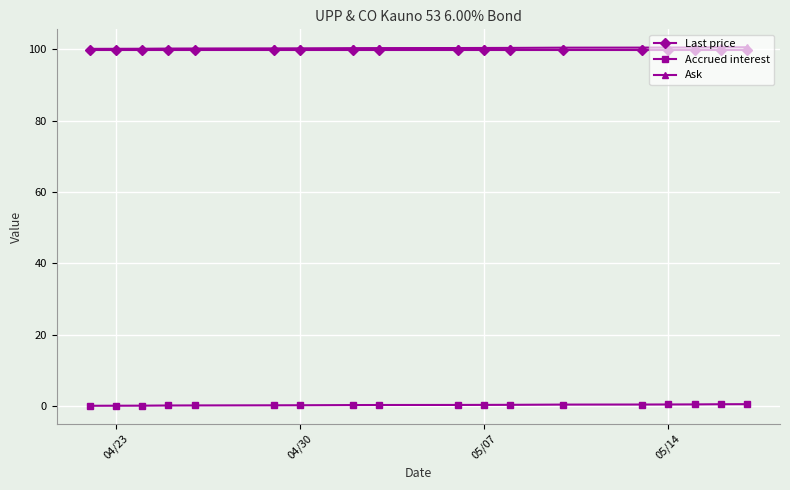

What is the value of the Ask point at the 13th from the left?

100.2